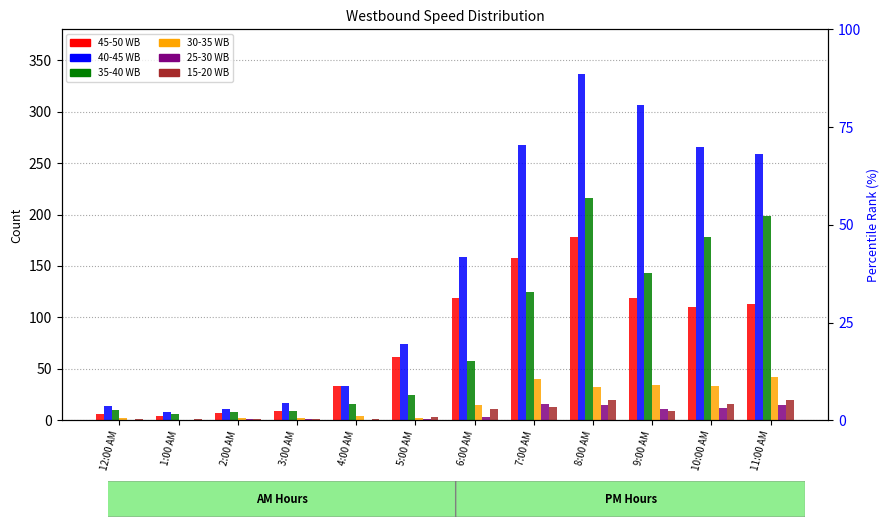

Reading right to left, extract all data points from this chart.

45-50 WB: 113	110	119	178	158	119	62	33	9	7	4	6
40-45 WB: 259	266	306	337	268	159	74	33	17	11	8	14
35-40 WB: 199	178	143	216	125	58	25	16	9	8	6	10
30-35 WB: 42	33	34	32	40	15	2	4	2	2	0	2
25-30 WB: 15	12	11	15	16	3	1	0	1	1	0	0
15-20 WB: 20	16	9	20	13	11	3	1	1	1	1	1